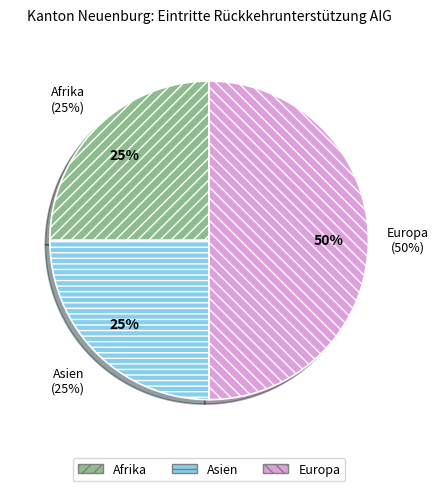

Does any single category account for the majority?

No